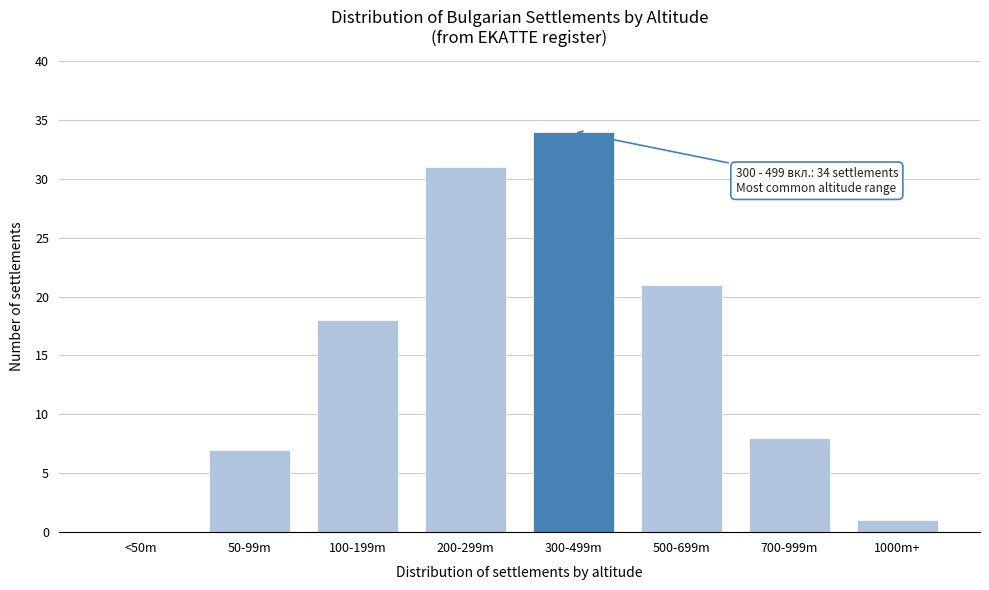

Reading left to right, extract all data points from this chart.

<50m=0	50-99m=7	100-199m=18	200-299m=31	300-499m=34	500-699m=21	700-999m=8	1000m+=1